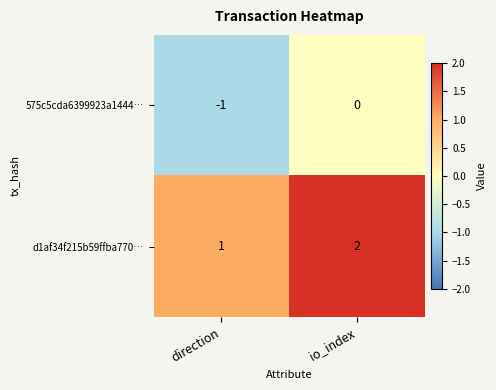

The d1af34f215b59ffba770… series shows 2 at direction. True or false?

False